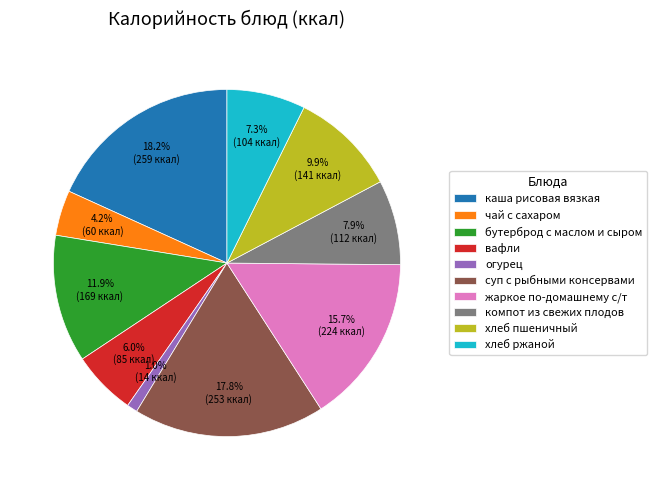

Which category has the smallest portion of the pie?

огурец